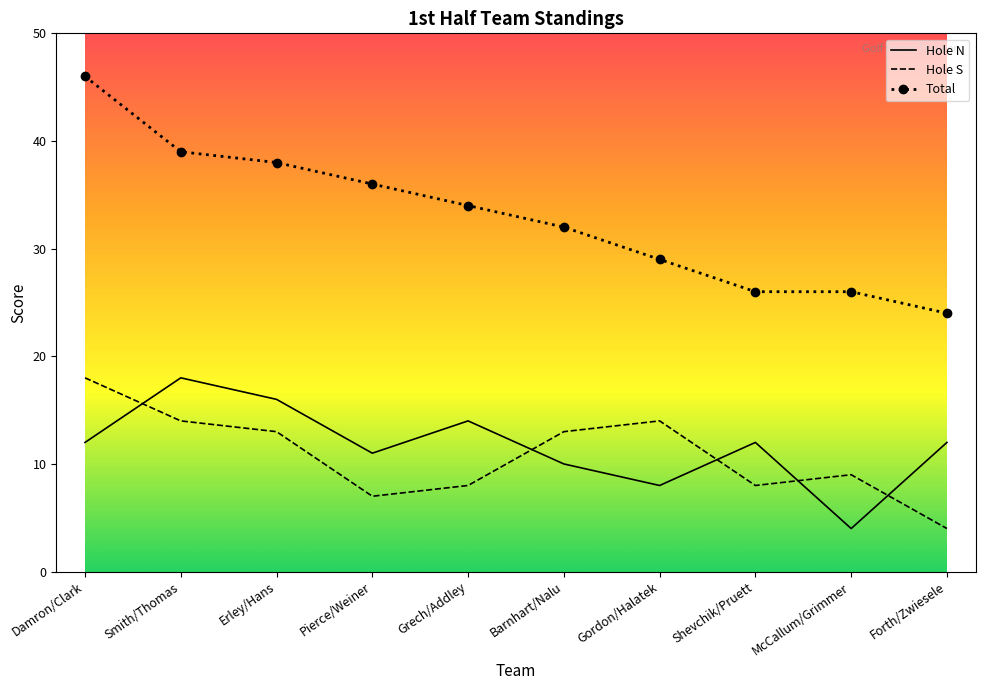

Rank the series at Erley/Hans from lowest to highest value.

Hole S, Hole N, Total